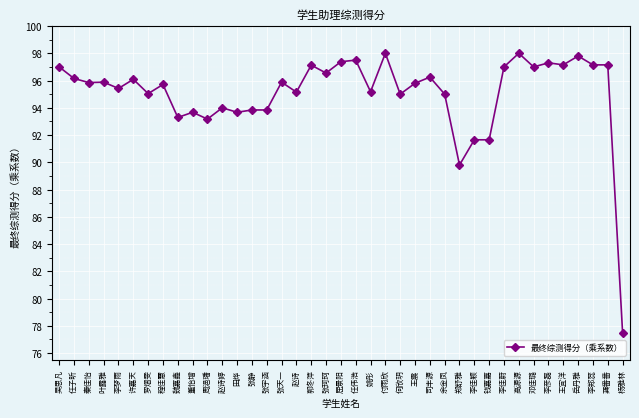

What is the label of the 38th point from the left?

龚番番